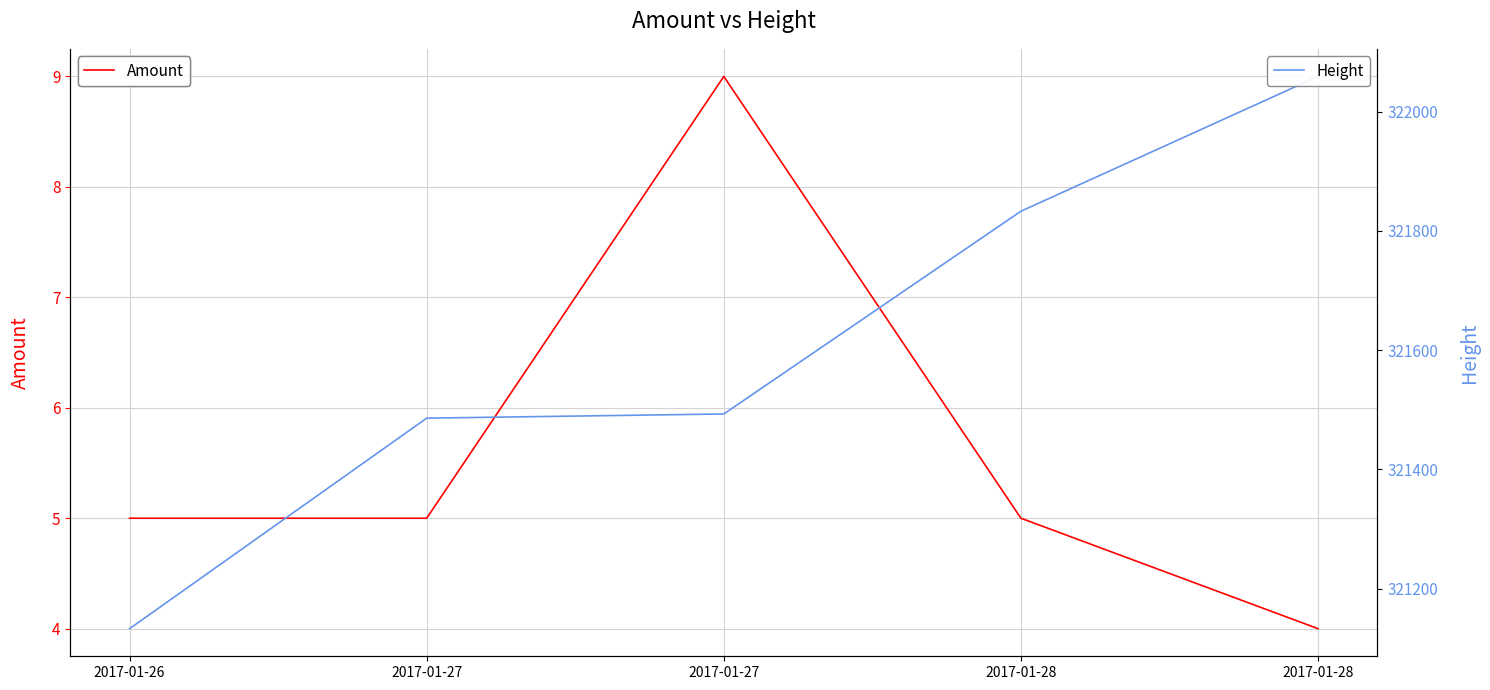

Reading left to right, transcribe all the data shown in this chart.

Amount: 5	5	9	5	4
Height: 321133	321486	321493	321833	322059